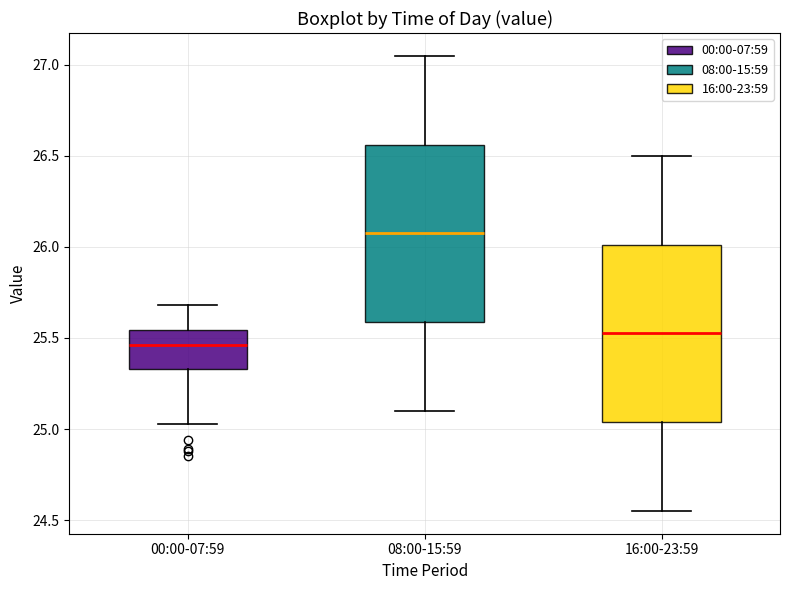

Which box's median line is the lowest?

00:00-07:59